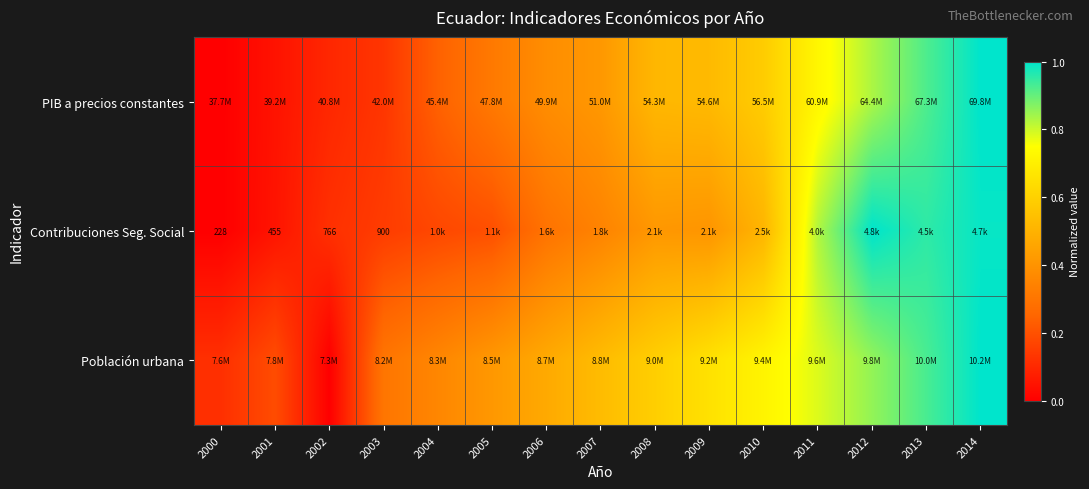

What is the sum of the PIB a precios constantes values at 2008 and 2012?

1.3